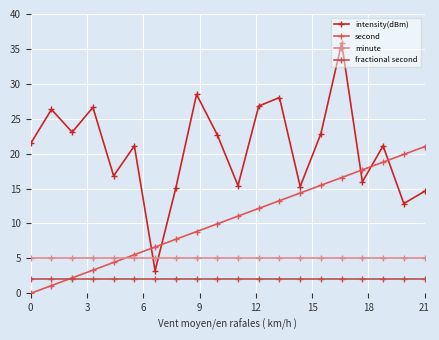

Reading left to right, transcribe all the data shown in this chart.

intensity(dBm): 21.5	26.3	23.1	26.6	16.8	21.1	3.2	15.1	28.5	22.7	15.4	26.8	28.0	15.3	22.9	35.8	16.0	21.1	12.9	14.6
second: 0.0	1.1	2.2	3.3	4.4	5.5	6.6	7.7	8.8	9.9	11.1	12.2	13.3	14.4	15.5	16.6	17.7	18.8	19.9	21.0
minute: 5.0	5.0	5.0	5.0	5.0	5.0	5.0	5.0	5.0	5.0	5.0	5.0	5.0	5.0	5.0	5.0	5.0	5.0	5.0	5.0
fractional second: 2.0	2.0	2.0	2.0	2.0	2.0	2.0	2.0	2.0	2.0	2.0	2.0	2.0	2.0	2.0	2.0	2.0	2.0	2.0	2.0